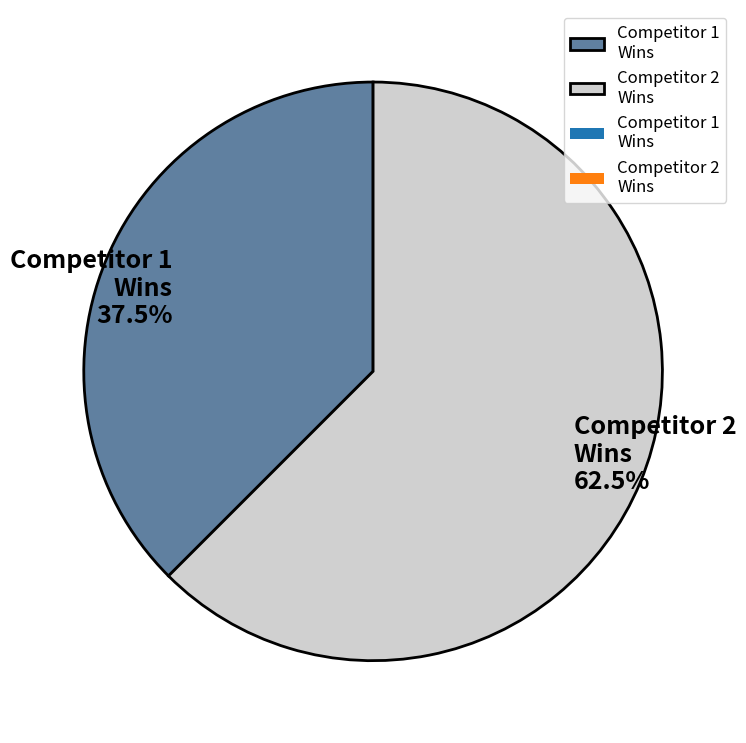

Rank the categories by value from highest to lowest.

Competitor 2 Wins, Competitor 1 Wins